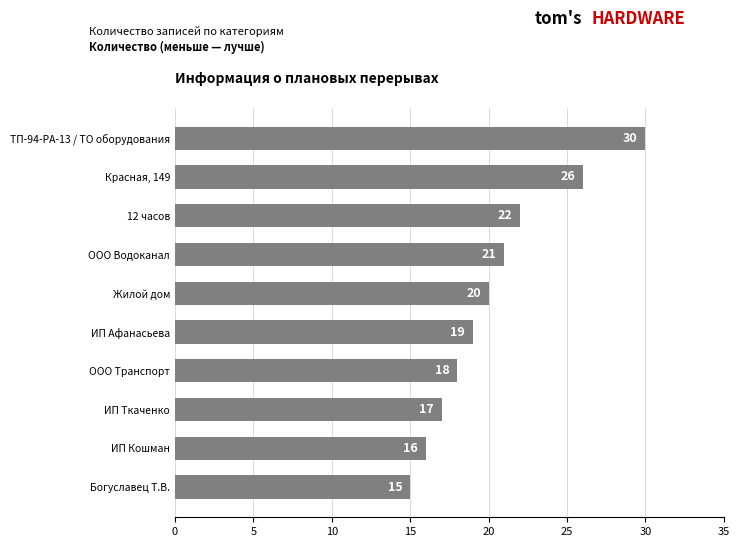

List the labels in order of value, largest first.

ТП-94-РА-13 / ТО оборудования, Красная, 149, 12 часов, ООО Водоканал, Жилой дом, ИП Афанасьева, ООО Транспорт, ИП Ткаченко, ИП Кошман, Богуславец Т.В.